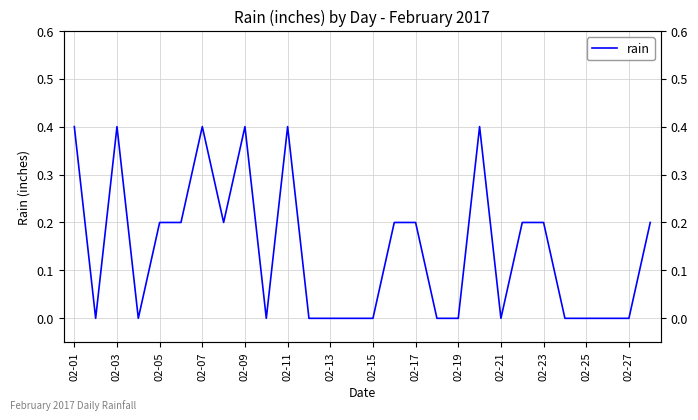

What is the greatest value displayed?

0.4